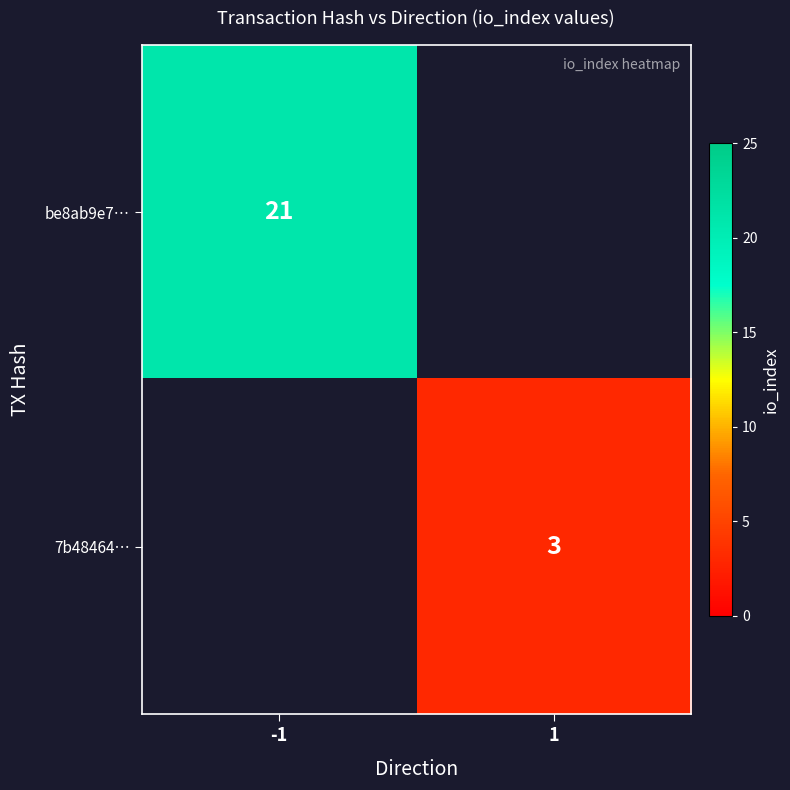

Is it true that be8ab9e7… equals 7 at -1?

False